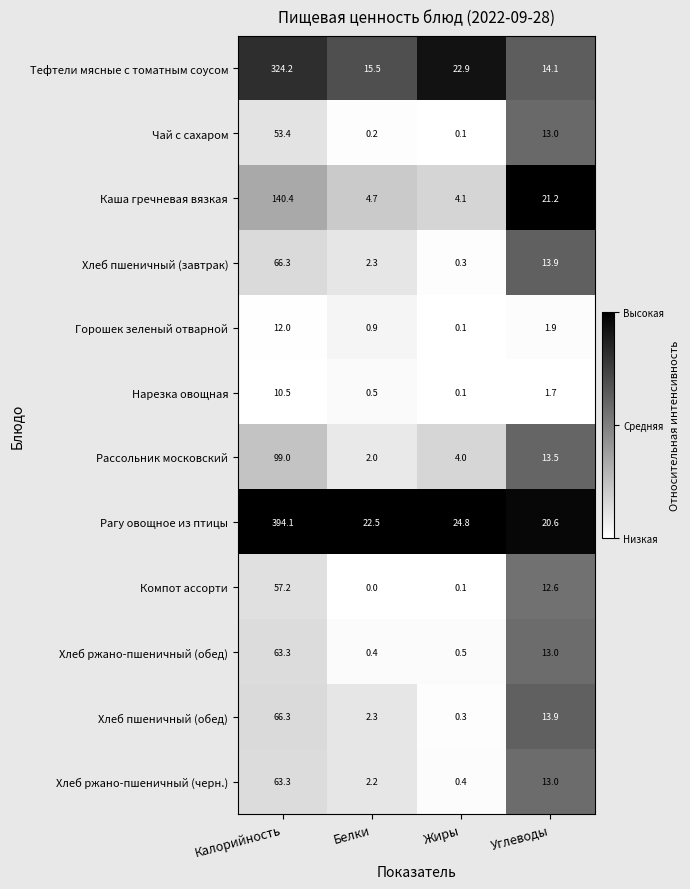

At which label is Рассольник московский closest to 50?

Углеводы